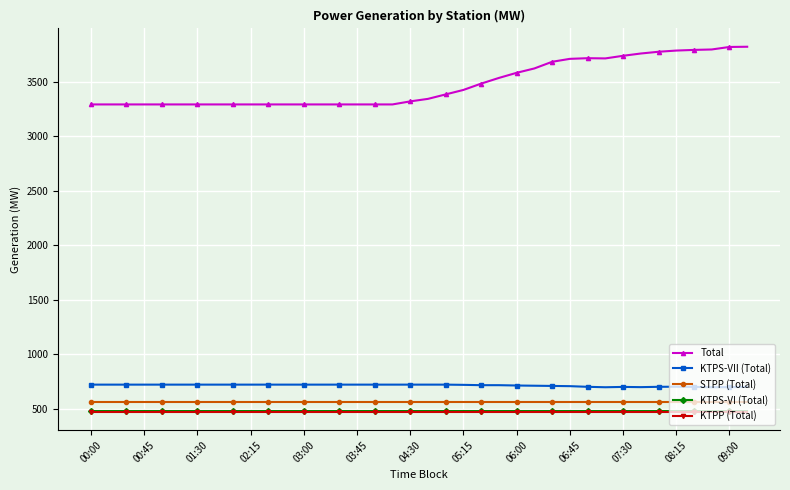

What is the sum of all KTPS-VII (Total) values?

27126.0